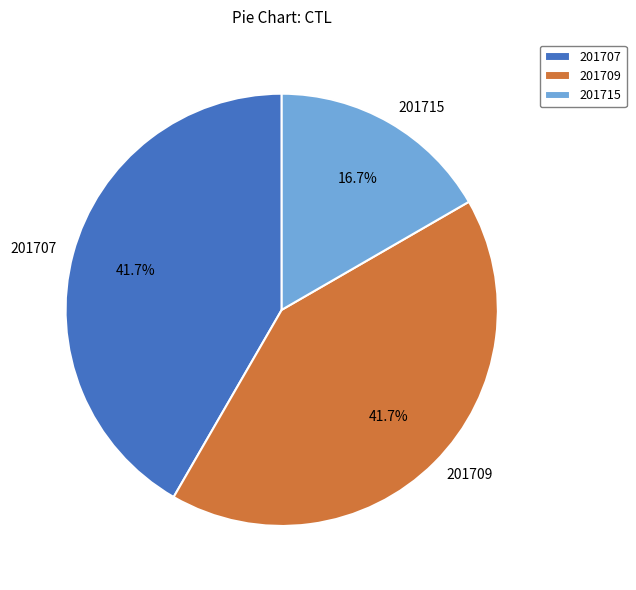

Does any single category account for the majority?

No